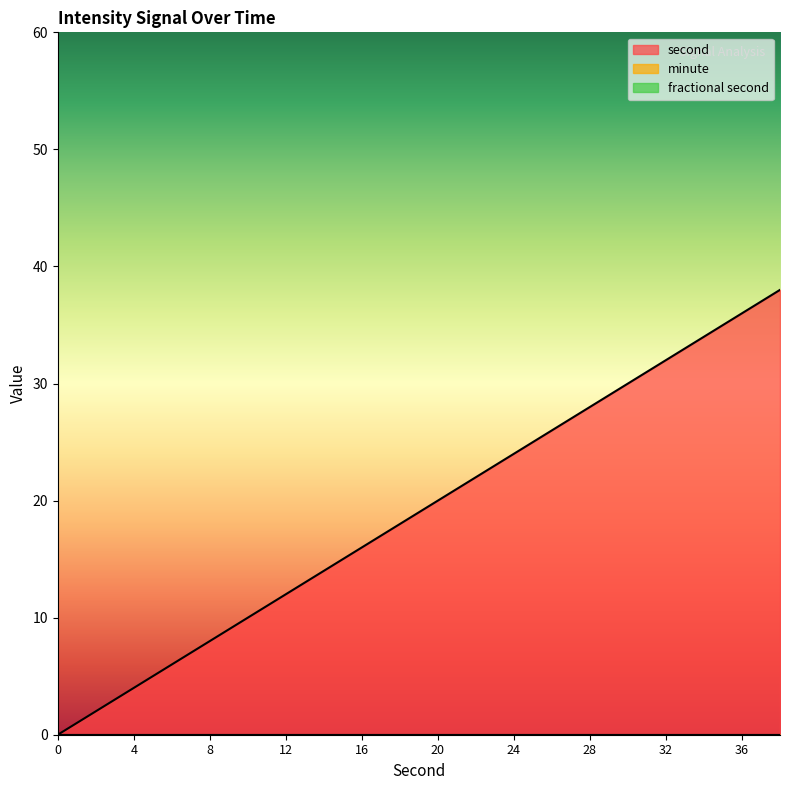

True or false: fractional second and minute cross at least once.

False